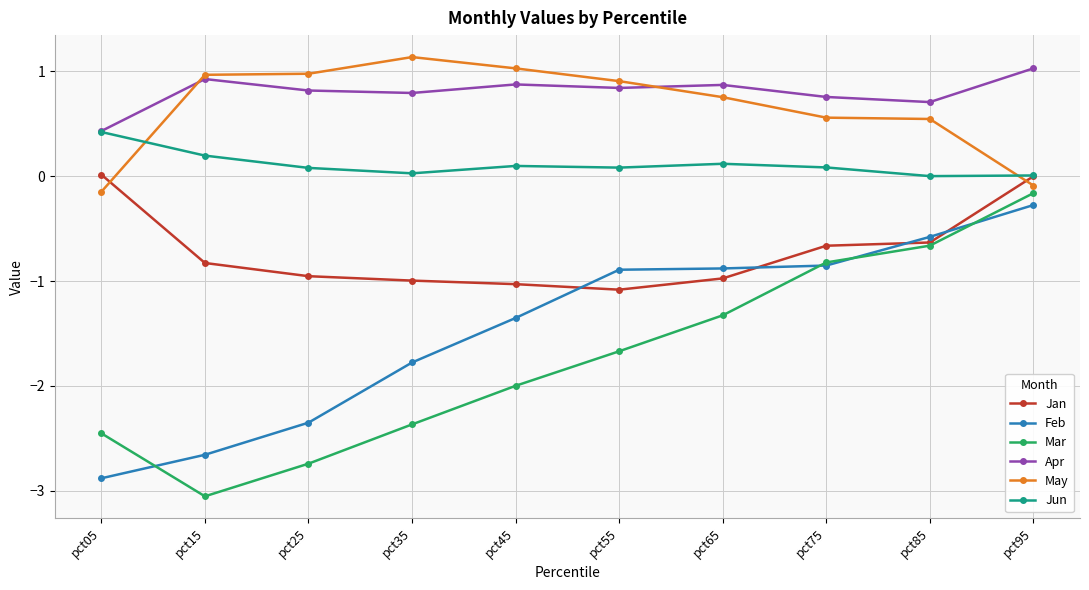

What is the average value of the Jan series?

-0.7